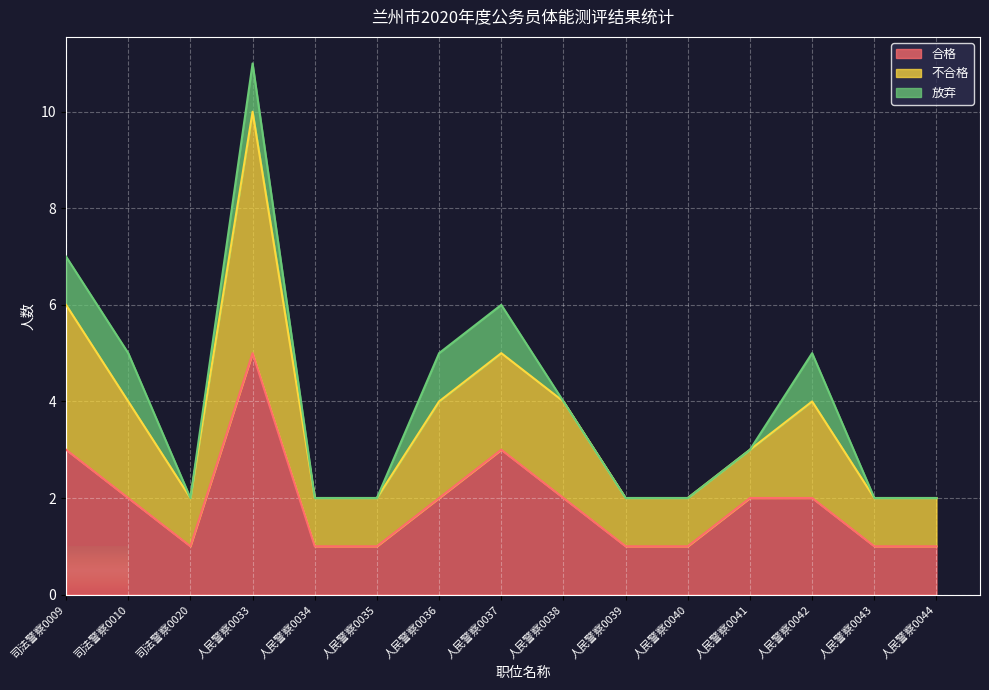

What is the average value of the 合格 series?

2